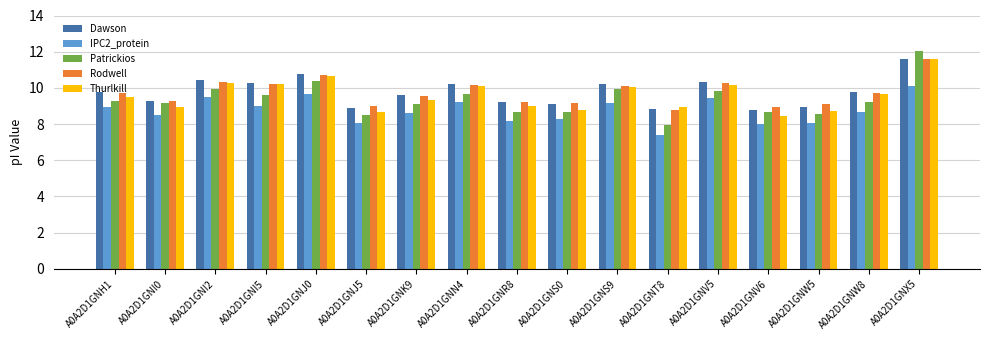

Between A0A2D1GNI5 and A0A2D1GNV6, which series saw the biggest shift?

Thurlkill